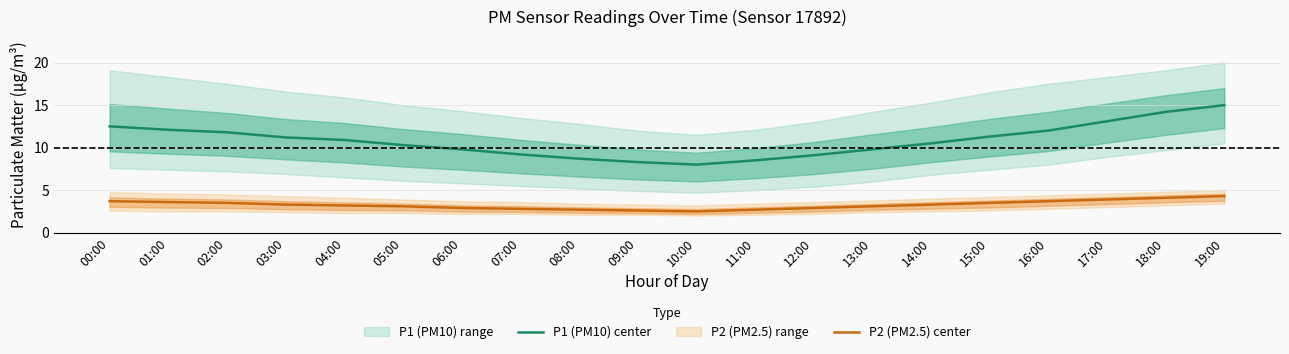

Reading left to right, extract all data points from this chart.

P1 (PM10) center: 00:00=12.5	01:00=12.1	02:00=11.8	03:00=11.2	04:00=10.9	05:00=10.3	06:00=9.8	07:00=9.2	08:00=8.7	09:00=8.3	10:00=8.0	11:00=8.5	12:00=9.1	13:00=9.8	14:00=10.5	15:00=11.3	16:00=12.0	17:00=13.1	18:00=14.2	19:00=15.0
P2 (PM2.5) center: 00:00=3.7	01:00=3.6	02:00=3.5	03:00=3.3	04:00=3.2	05:00=3.1	06:00=2.9	07:00=2.8	08:00=2.7	09:00=2.6	10:00=2.5	11:00=2.7	12:00=2.9	13:00=3.1	14:00=3.3	15:00=3.5	16:00=3.7	17:00=3.9	18:00=4.1	19:00=4.3